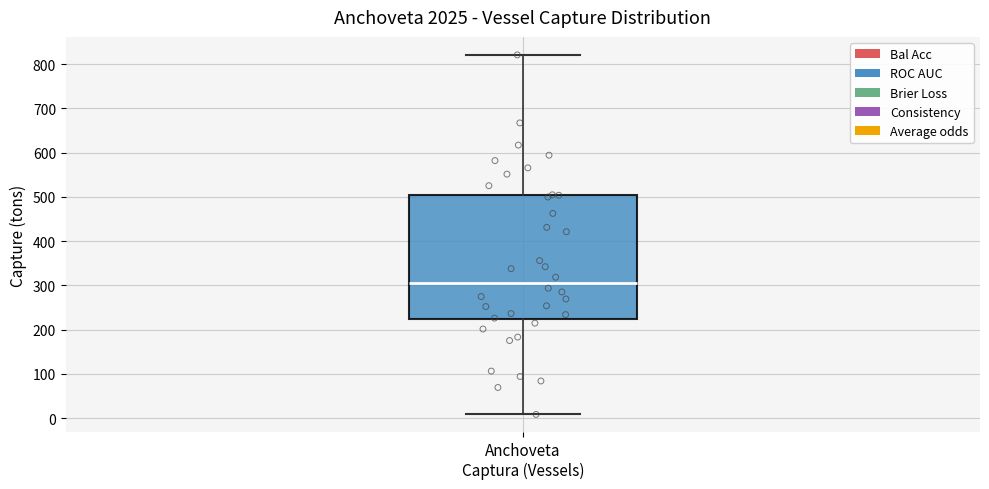

Where does the median line of the box for Anchoveta Captura (Vessels) sit on the y-axis? The values are not printed on the chart, so give them approximately, as read against the axis.

310